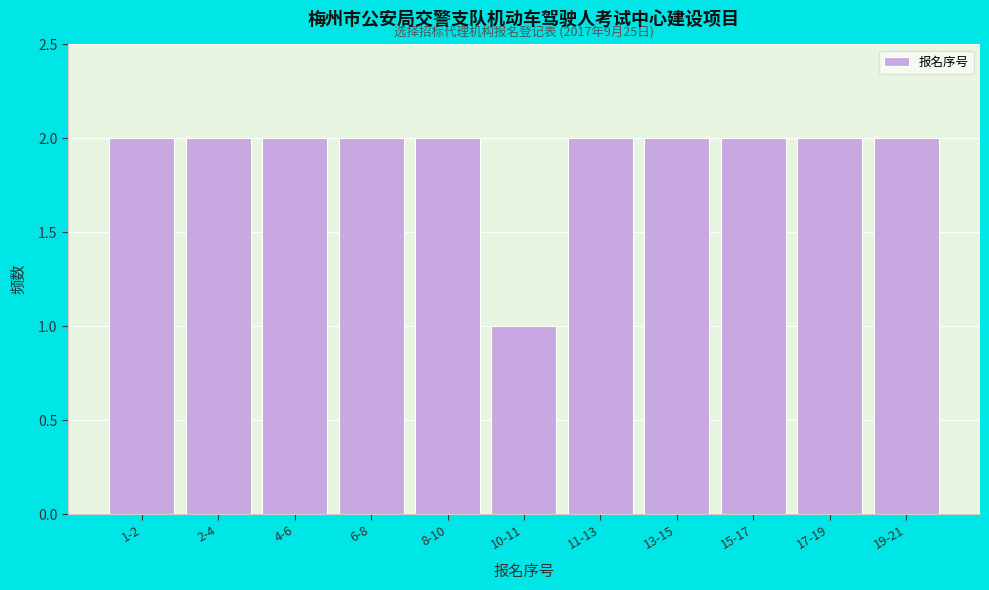

Reading left to right, list all the values displayed in this chart.

1-2=2	2-4=2	4-6=2	6-8=2	8-10=2	10-11=1	11-13=2	13-15=2	15-17=2	17-19=2	19-21=2